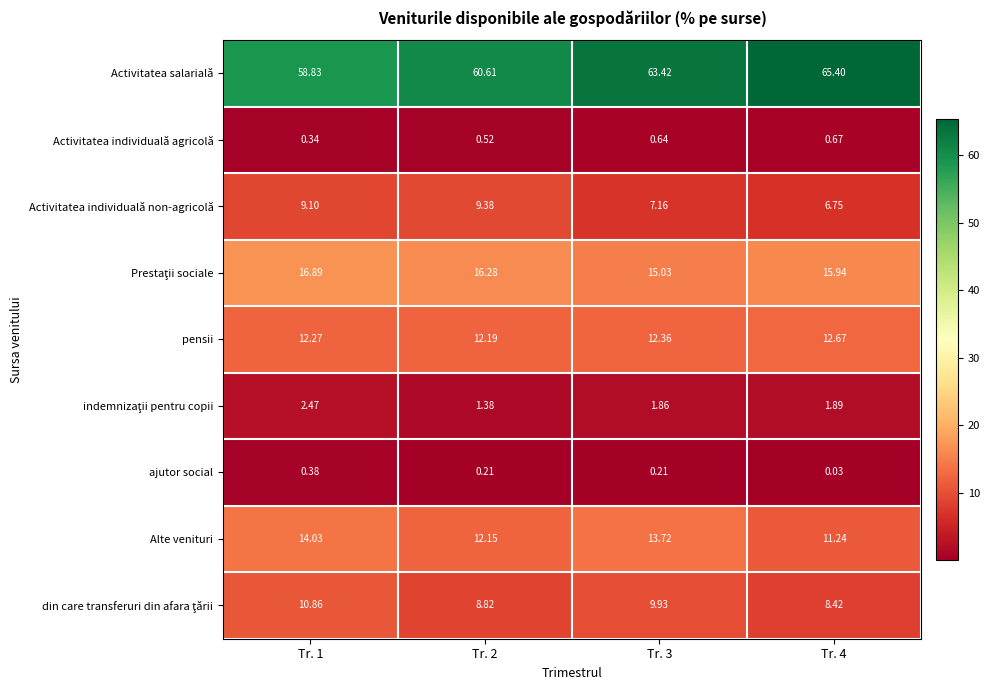

Which series has the largest total across all categories?

Activitatea salarială